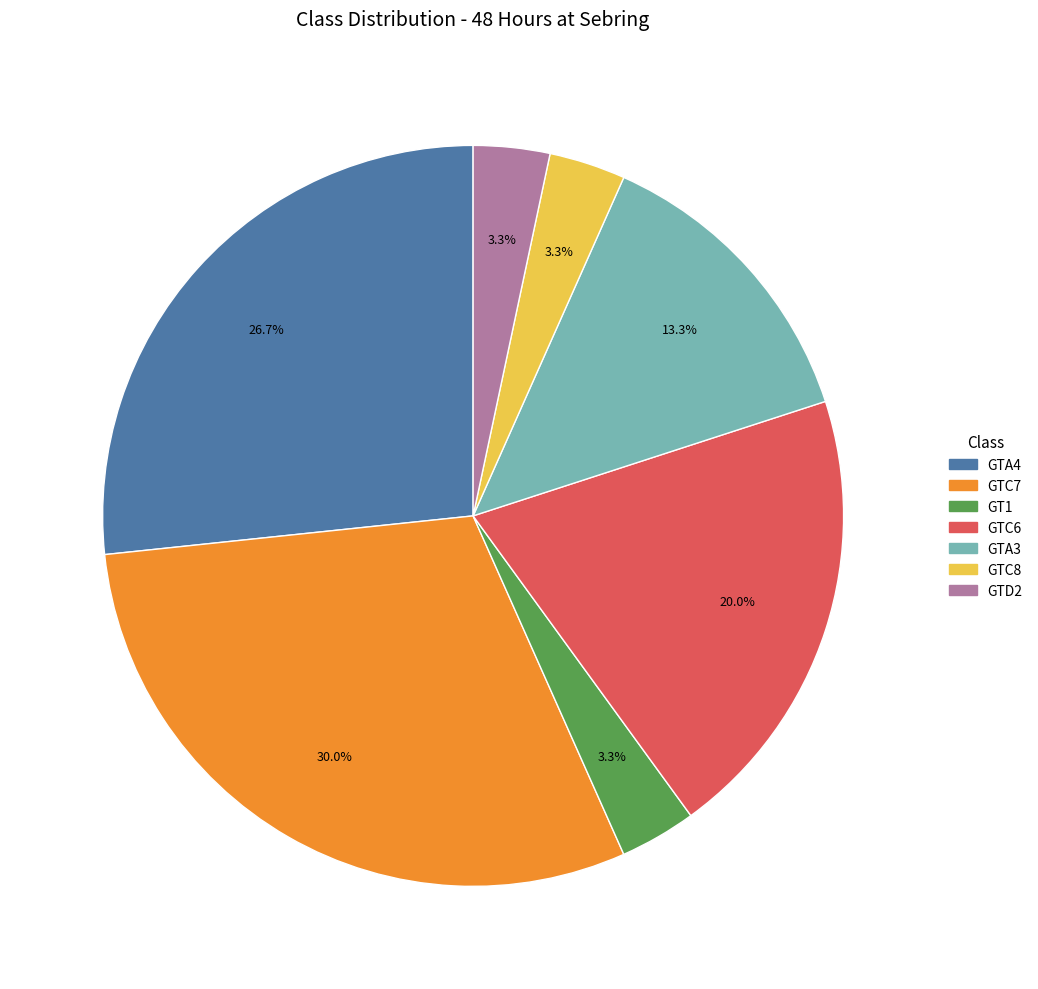

To the nearest percent, what is the difference between the largest and smallest slice percentages?

27%